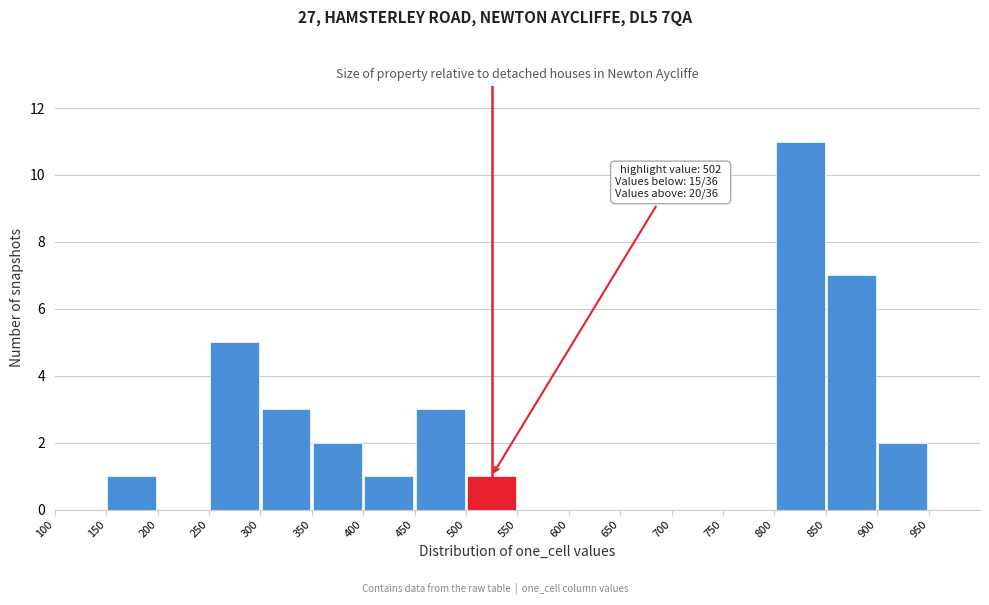

Over which range of the x-axis is the bar tallest?

800 to 850